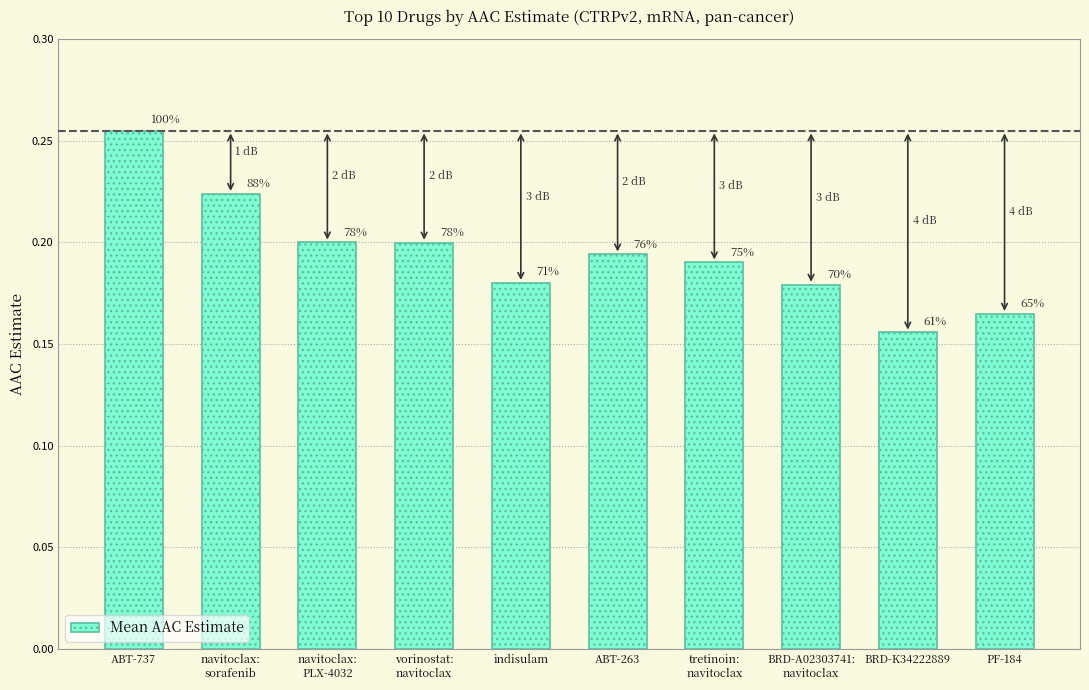

What is the difference between the second highest and minimum values?

0.1